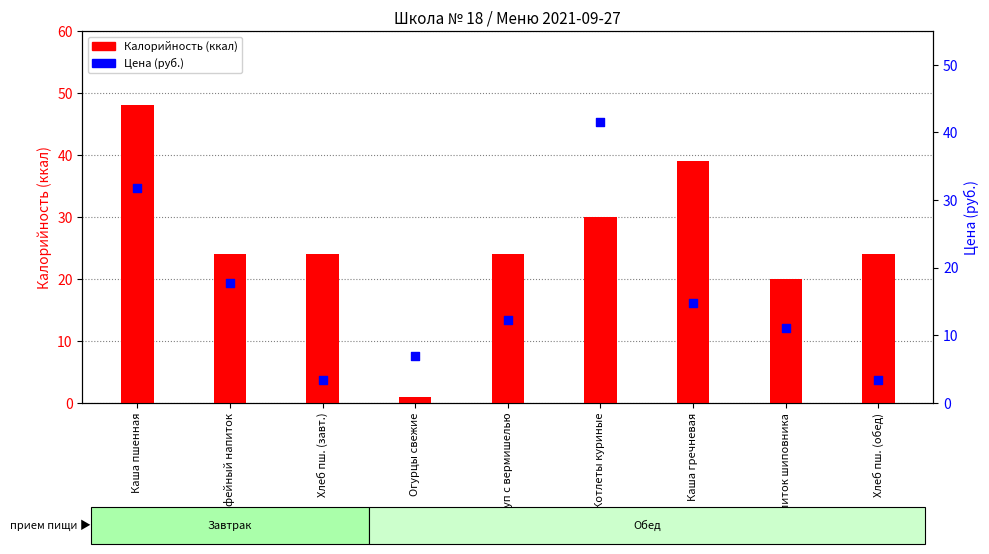

Which series has the largest total across all categories?

Калорийность